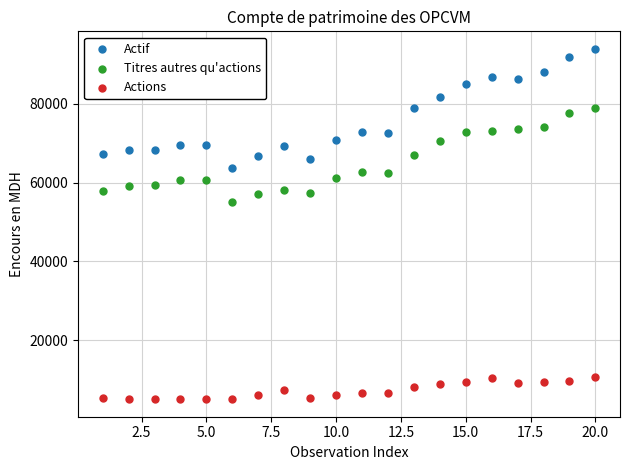

What are all the series names shown in the legend?

Actif, Titres autres qu'actions, Actions